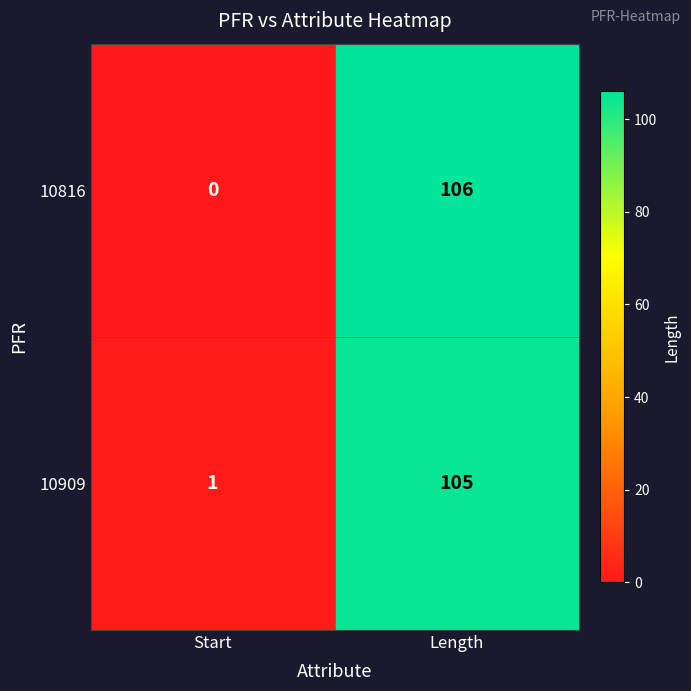

What is the total value across all series at Length?

211